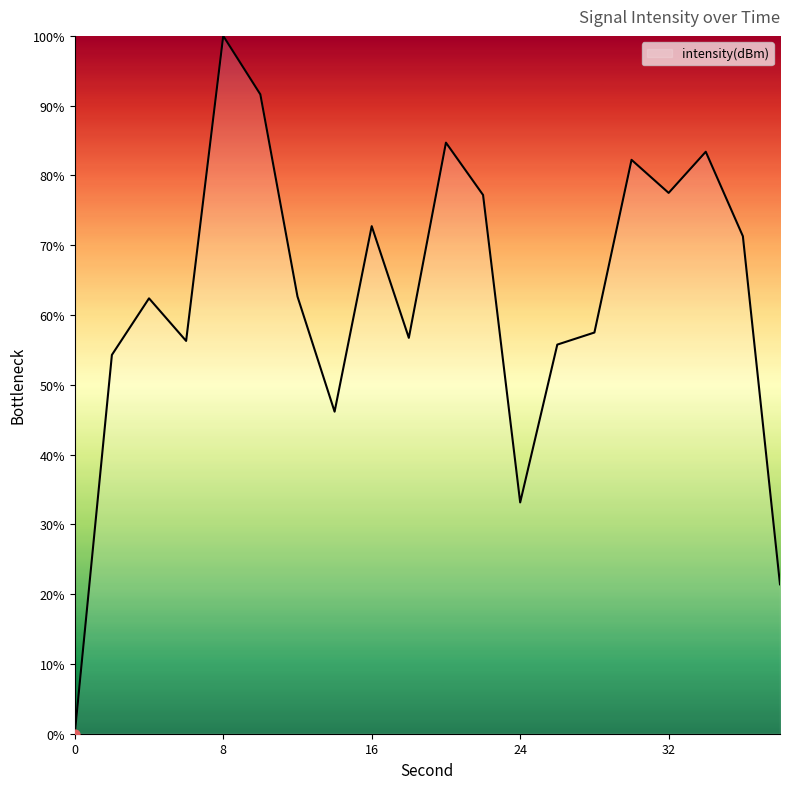

What is the maximum value shown in the chart?

100.0